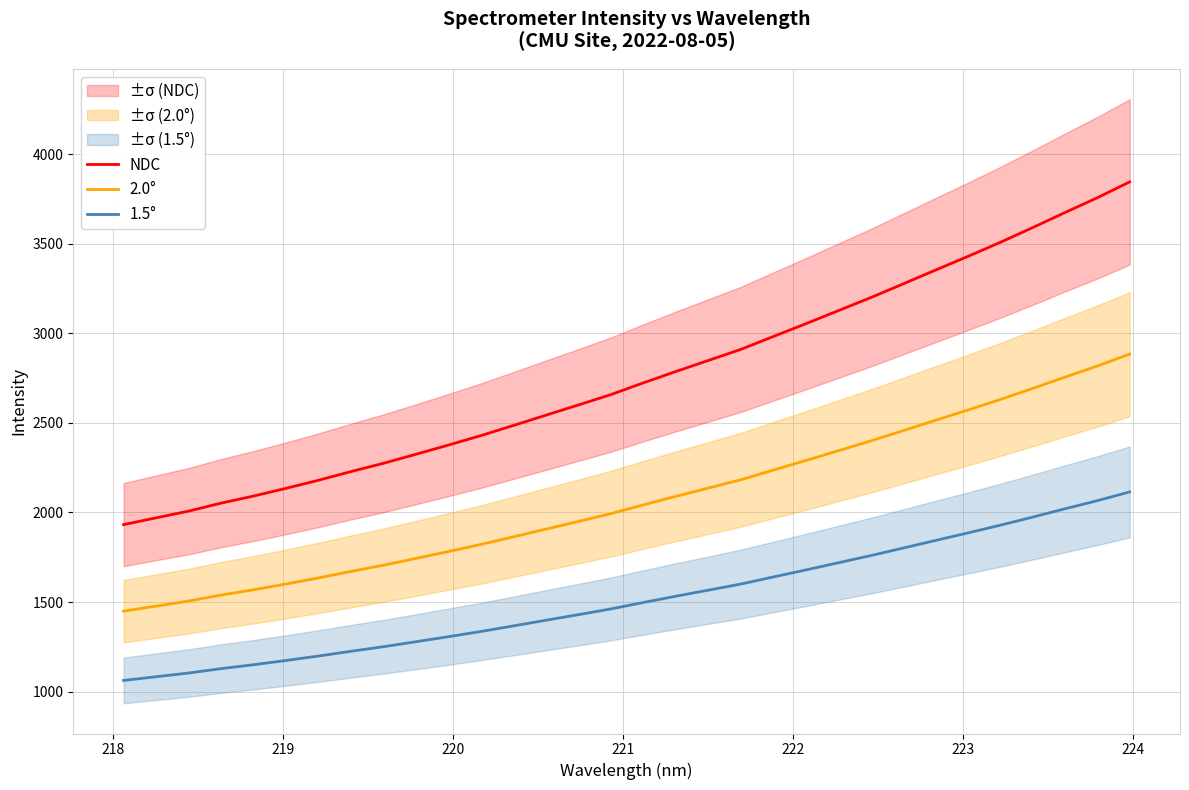

Count the number of categories in the chart.

32